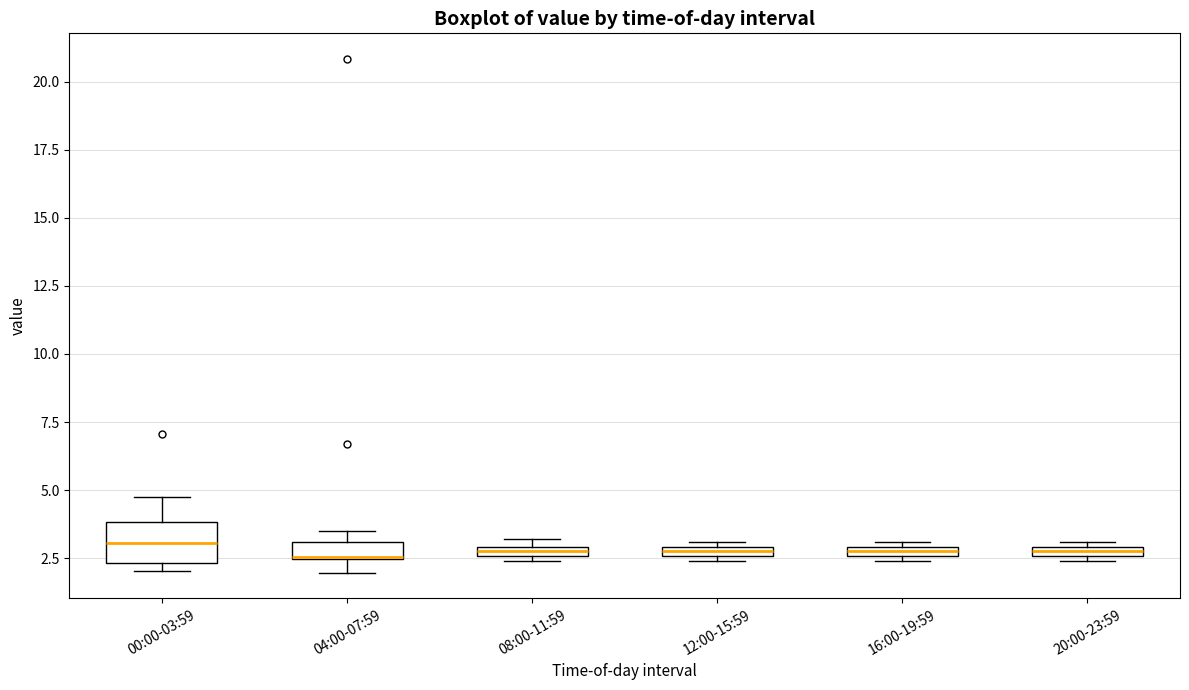

Comparing the boxes themselves (not the whiskers), which one is the tallest?

00:00-03:59